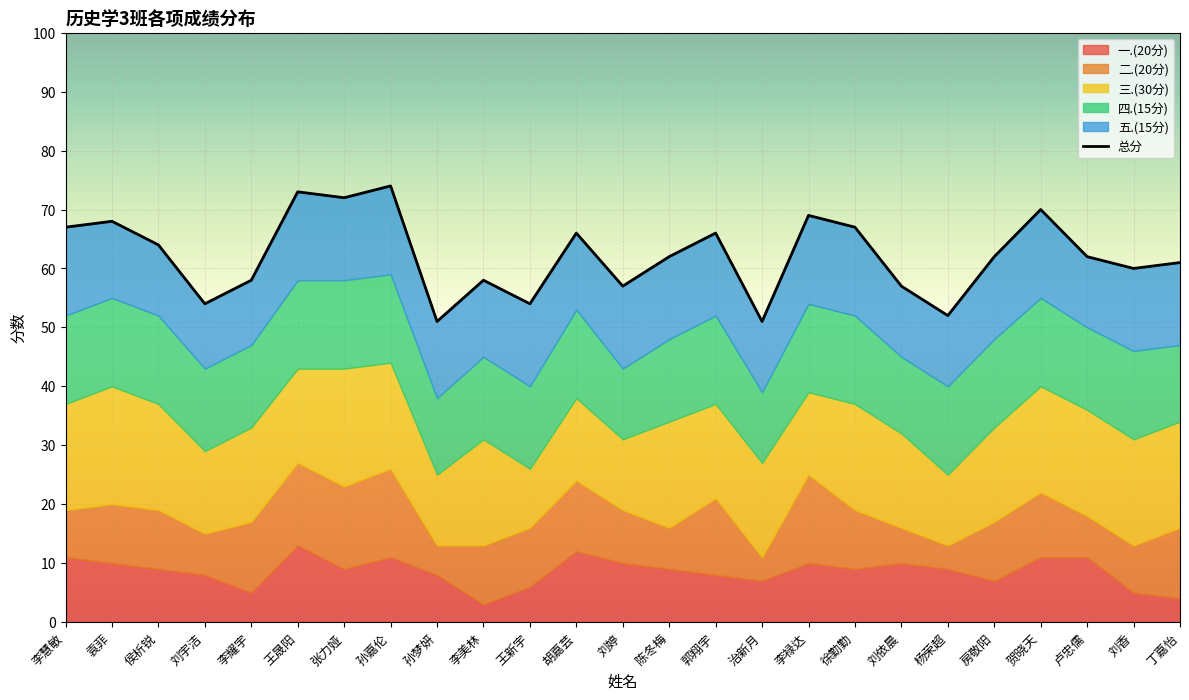

Where is the data nearest to the value 62?

陈冬梅